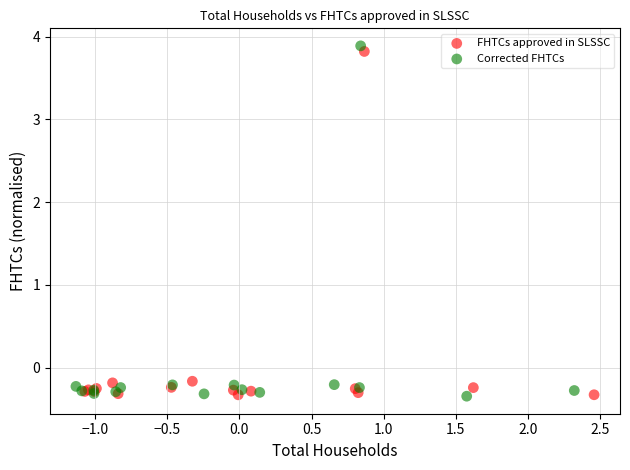

Which series has the largest Y range (max minus min)?

Corrected FHTCs